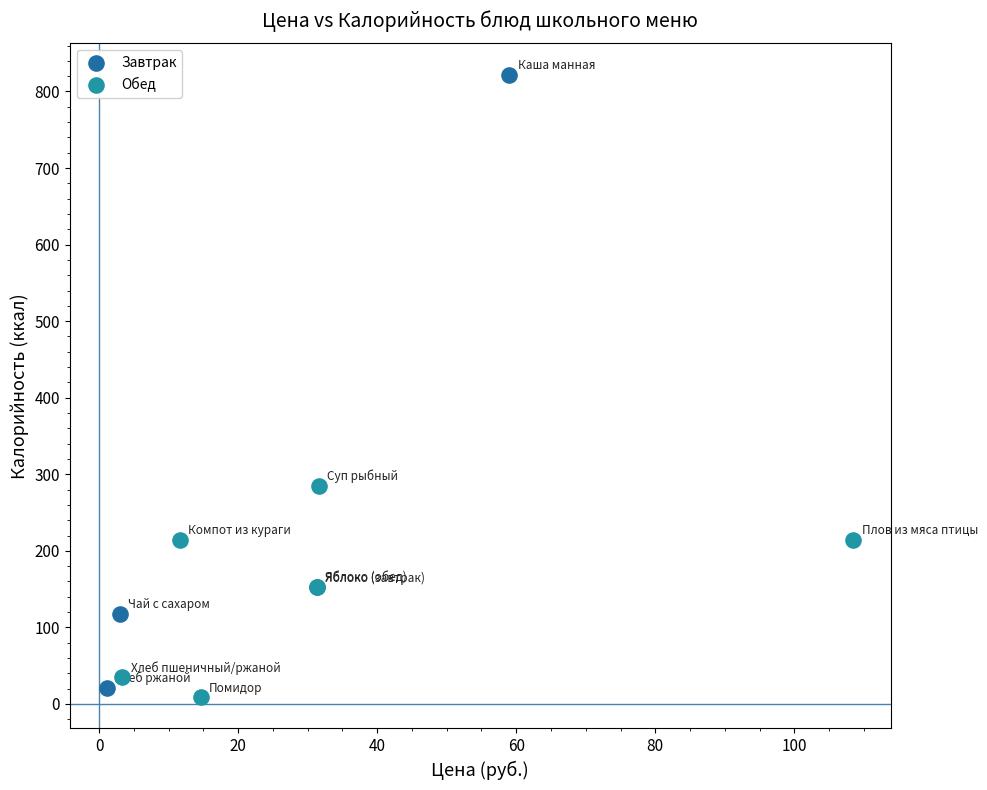

Which series reaches the minimum Y coordinate?

Обед